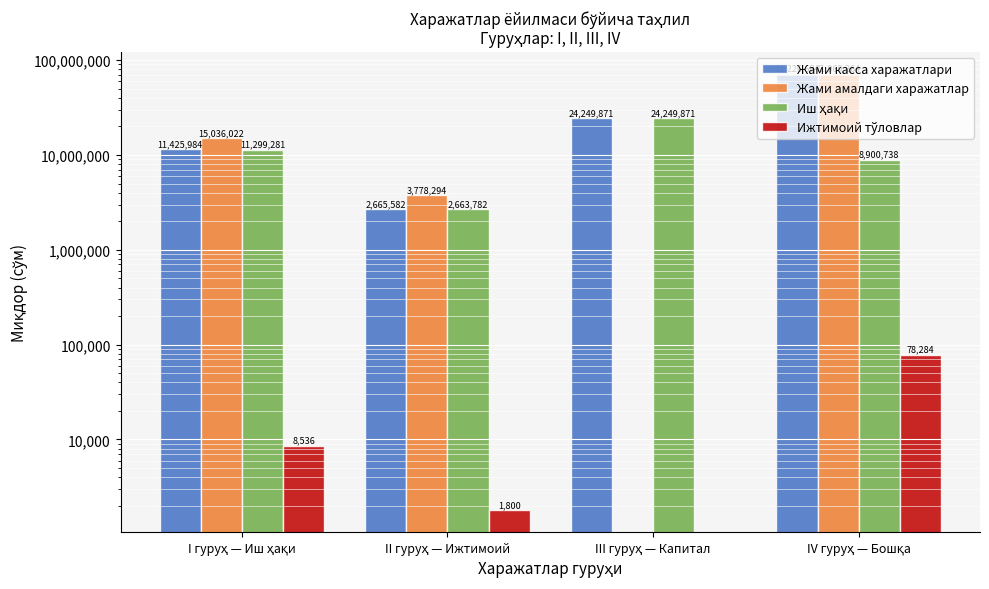

What is the difference between the highest and lowest values at II гуруҳ — Ижтимоий?

3776494.1